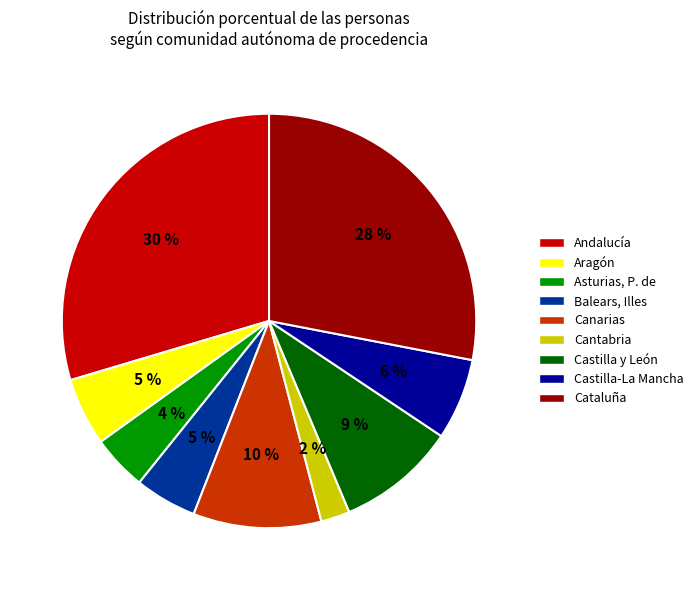

To the nearest percent, what portion does Cataluña represent?

28%